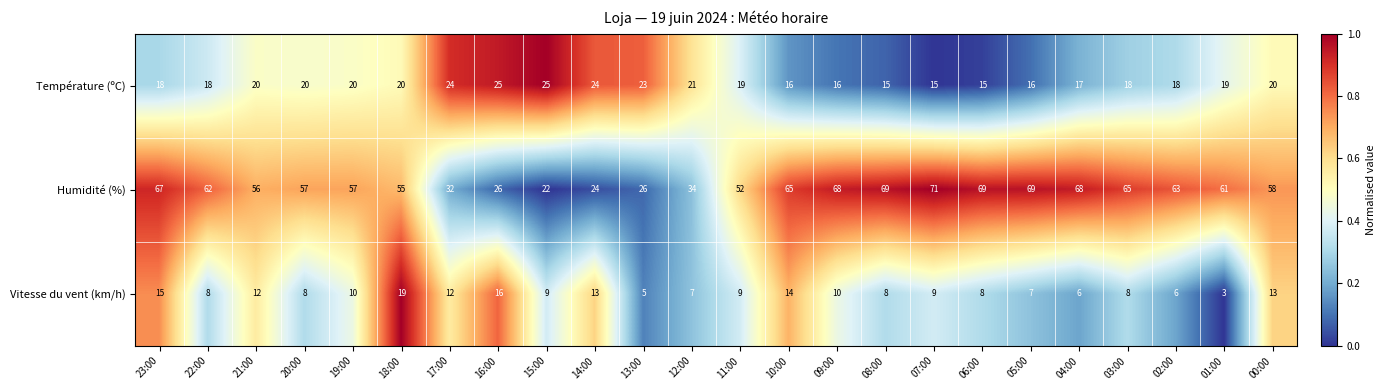

Rank the series at 20:00 from lowest to highest value.

Vitesse du vent (km/h), Température (ºC), Humidité (%)